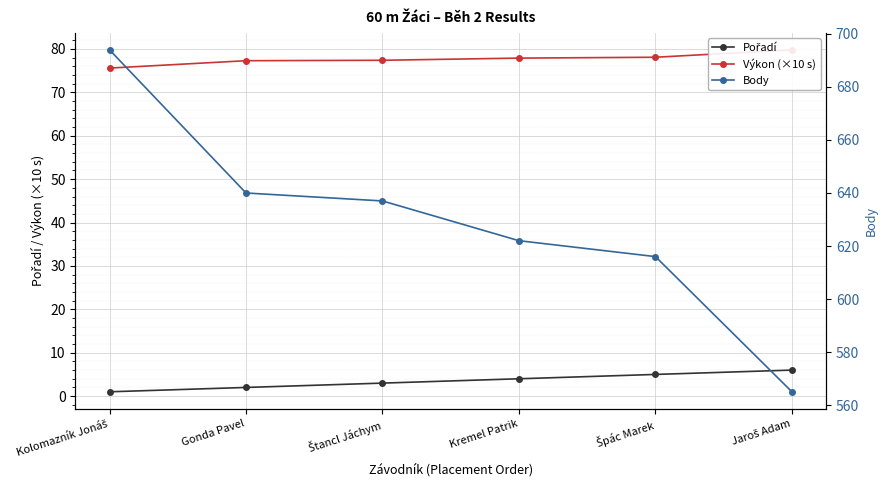

How many values in the Výkon (×10 s) series are below 77?

1